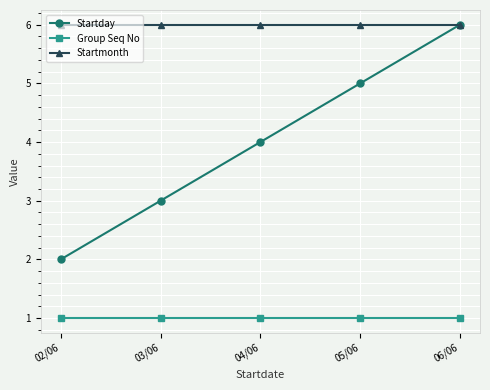

What is the maximum value shown in the chart?

6